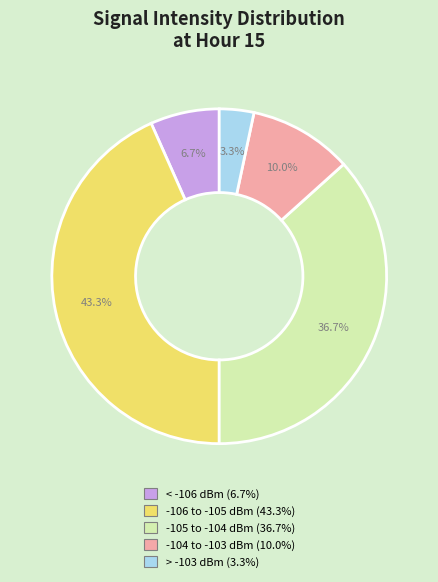

Is there a majority slice in this chart?

No